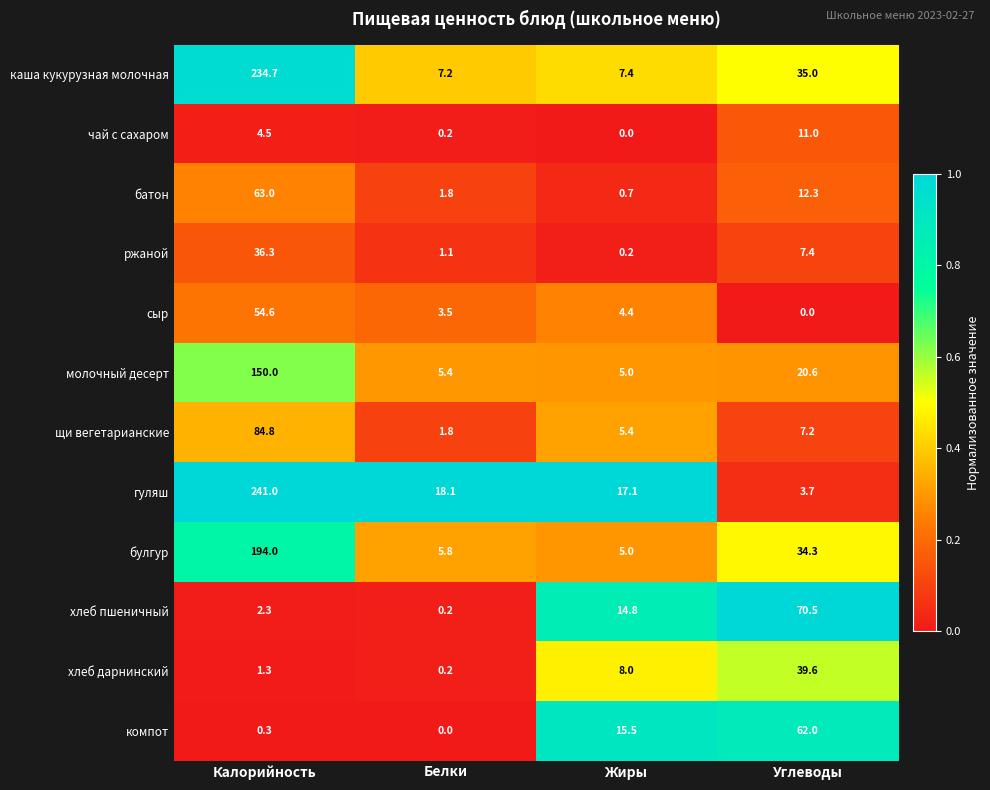

At Калорийность, list the series in order from smallest to largest.

компот, хлеб дарнинский, хлеб пшеничный, чай с сахаром, ржаной, сыр, батон, щи вегетарианские, молочный десерт, булгур, каша кукурузная молочная, гуляш